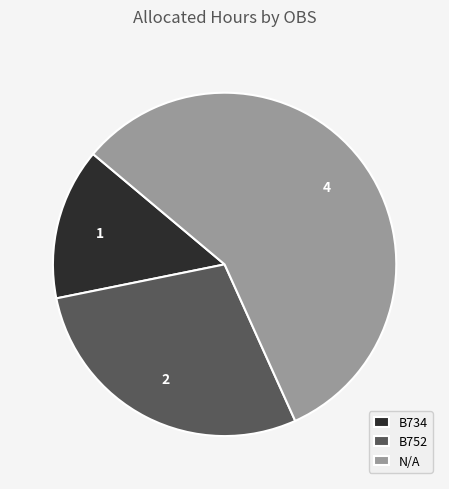

Is there a majority slice in this chart?

Yes